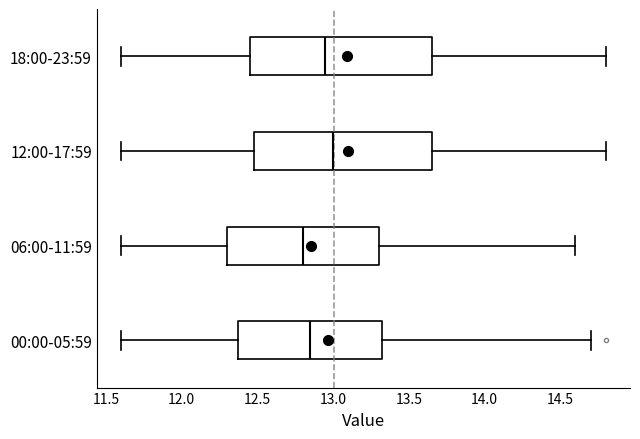

Reading bottom to top, read every box against the x-axis: the position of its median line, the range the box covers, and the ends of its whiskers. The values are not printed on the chart, so give them approximately, as read against the axis.

00:00-05:59: median 12.85, box 12.40 to 13.35, whiskers 11.60 to 14.70
06:00-11:59: median 12.80, box 12.30 to 13.30, whiskers 11.60 to 14.60
12:00-17:59: median 13.00, box 12.50 to 13.65, whiskers 11.60 to 14.80
18:00-23:59: median 12.95, box 12.45 to 13.65, whiskers 11.60 to 14.80